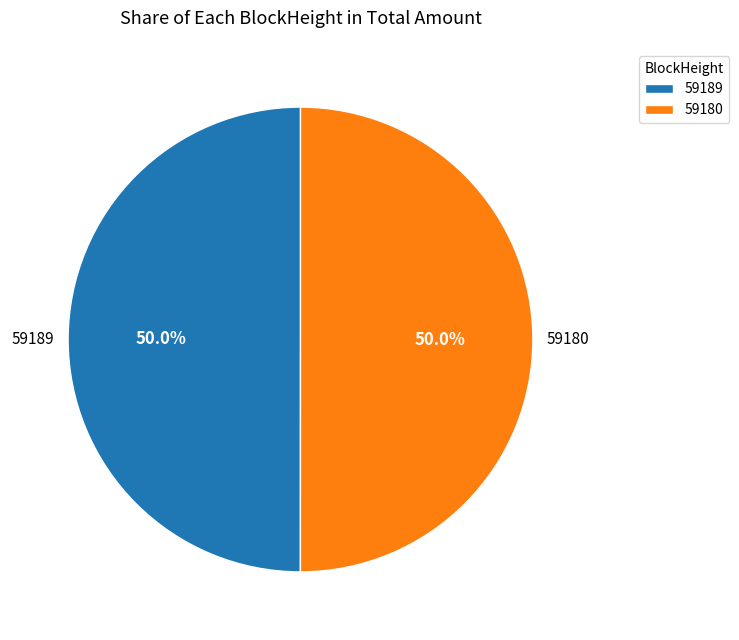

What is the ratio of the value at 59189 to the value at 59180?

1.0